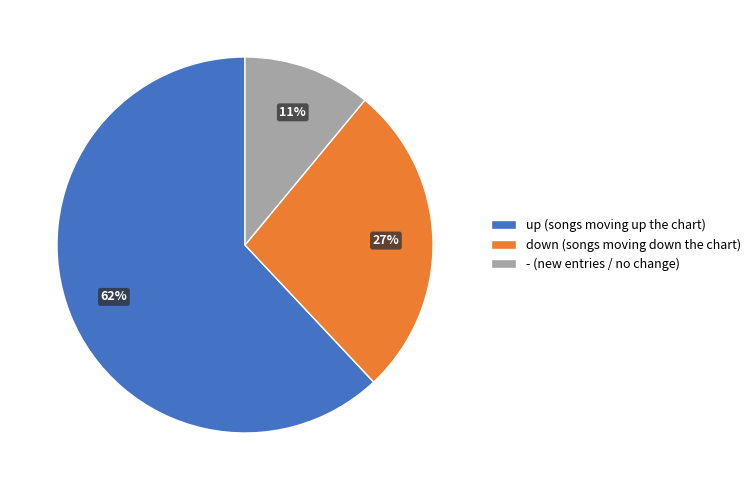

To the nearest percent, what is the difference between the largest and smallest slice percentages?

51%